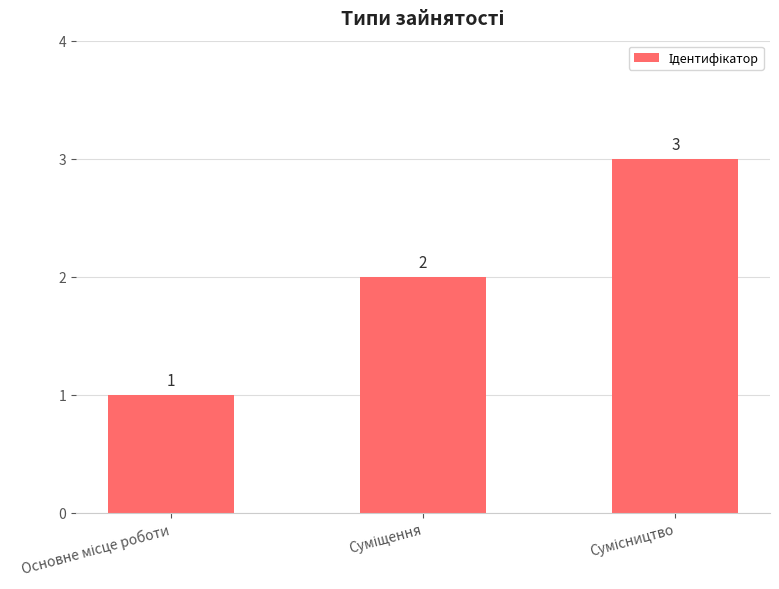

What is the sum of all values?

6